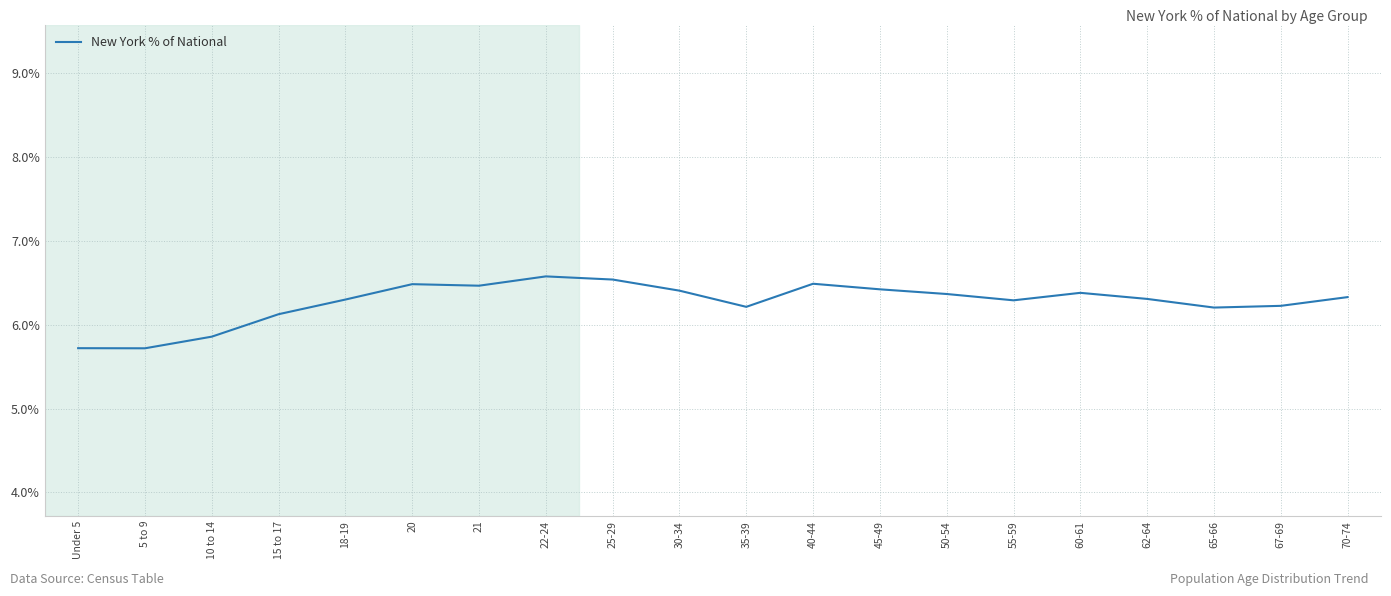

Reading left to right, transcribe all the data shown in this chart.

Under 5=5.7	5 to 9=5.7	10 to 14=5.9	15 to 17=6.1	18-19=6.3	20=6.5	21=6.5	22-24=6.6	25-29=6.5	30-34=6.4	35-39=6.2	40-44=6.5	45-49=6.4	50-54=6.4	55-59=6.3	60-61=6.4	62-64=6.3	65-66=6.2	67-69=6.2	70-74=6.3